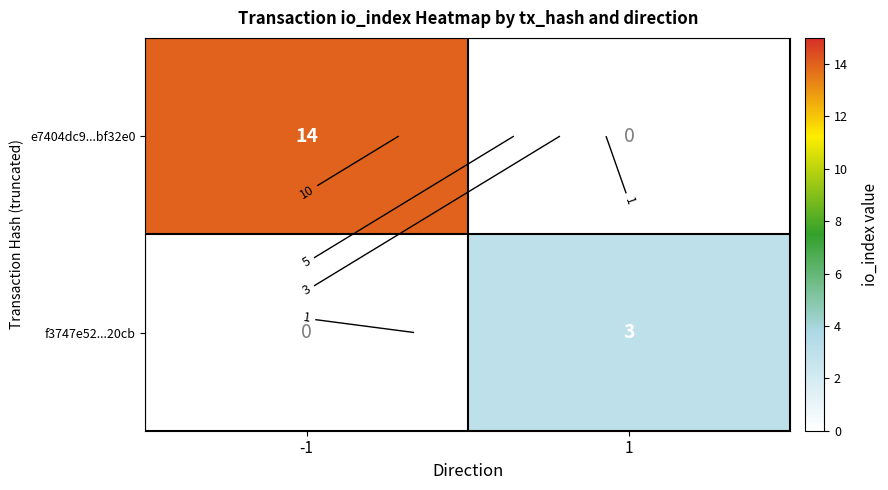

At how many categories does at least one series exceed 13?

1